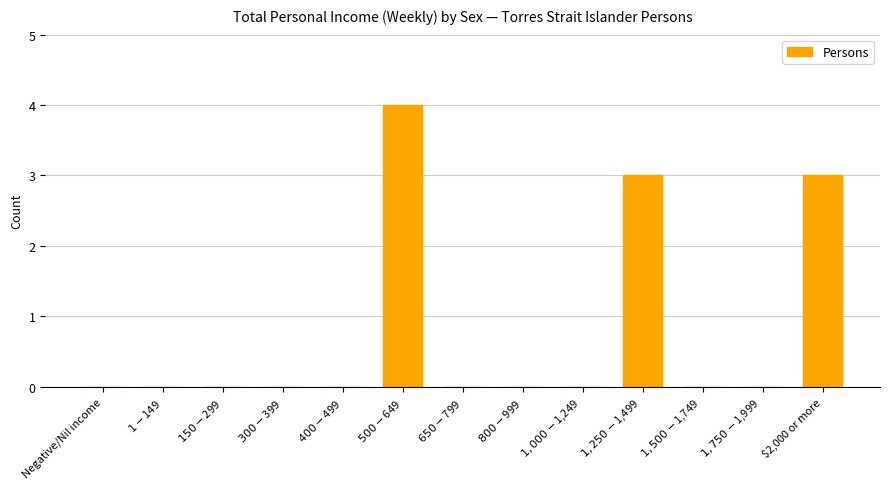

The value at $1,000-$1,249 is 0. True or false?

True